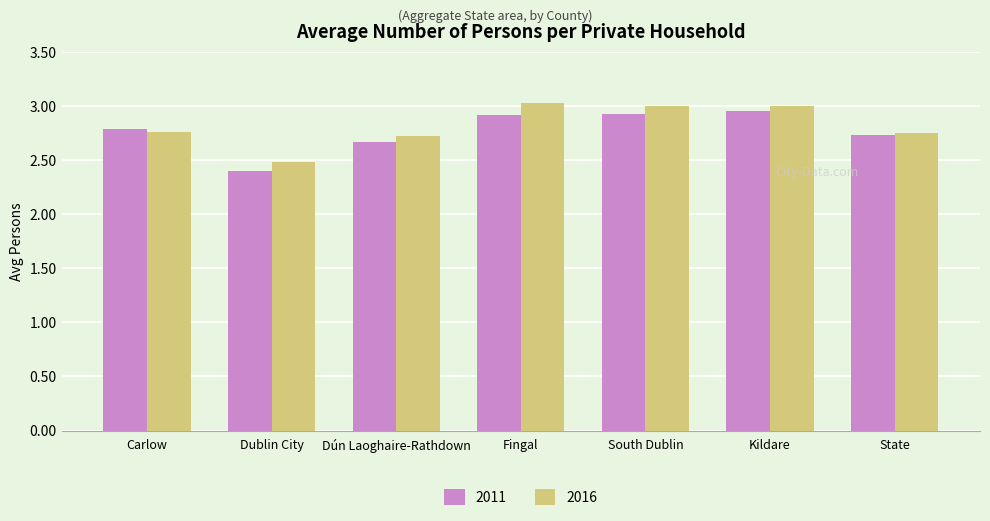

At which label does 2011 reach its minimum?

Dublin City